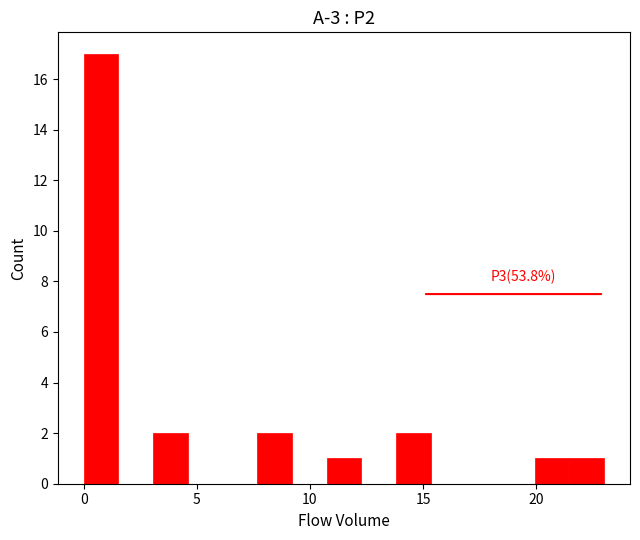

Read against the x-axis, roughly where is the centre of the tallest bar?

1.0